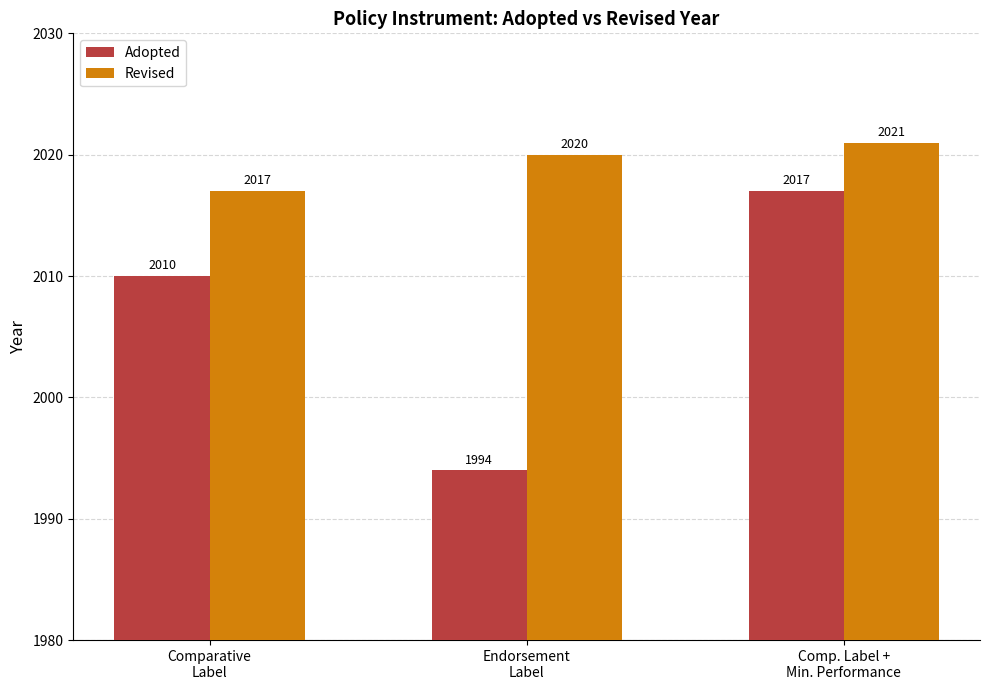

Is the value of Adopted at Endorsement
Label greater than the value of Revised at Comp. Label +
Min. Performance?

No